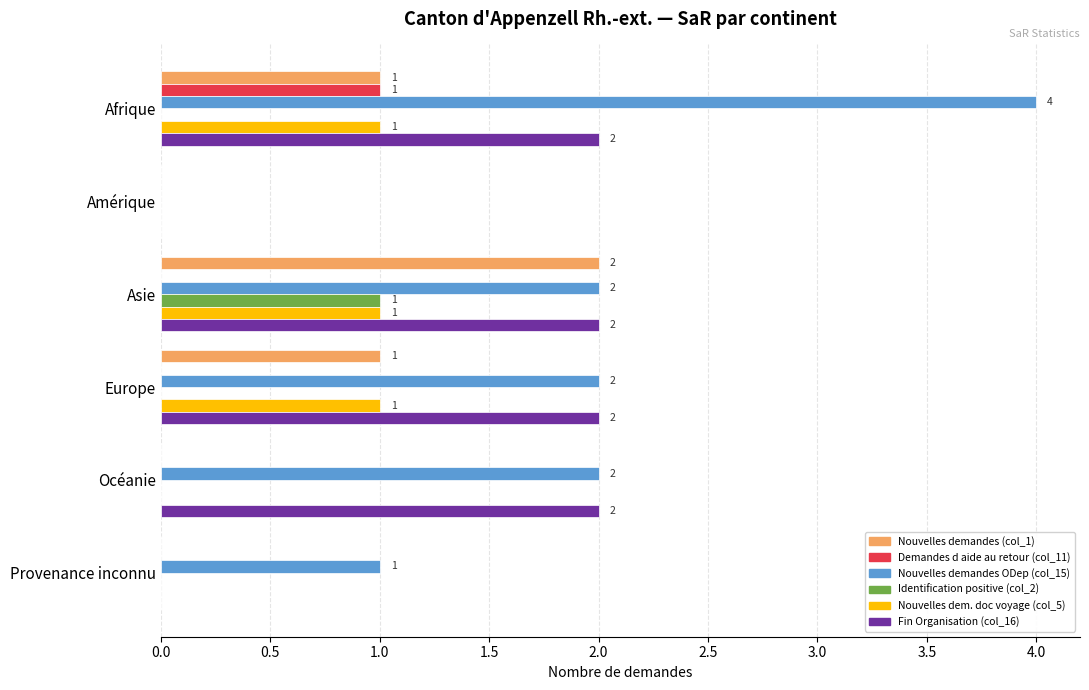

Is it true that Nouvelles demandes ODep (col_15) equals 0 at Amérique?

True